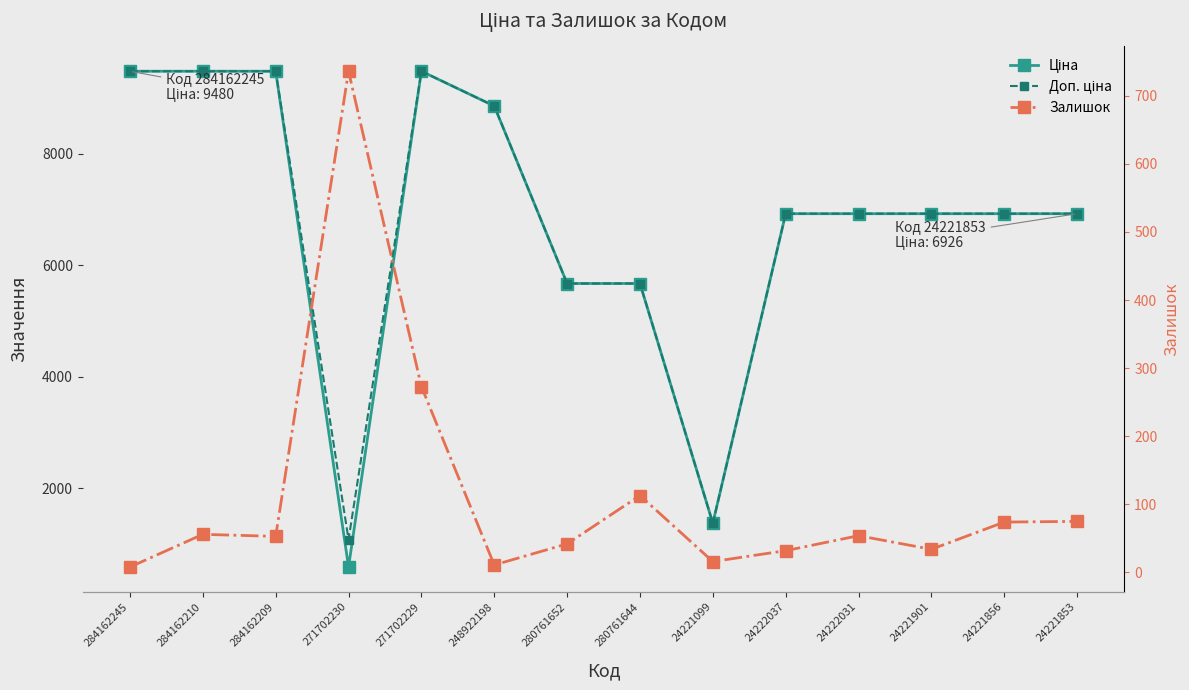

What is the total value across all series at 24222031?

13905.3